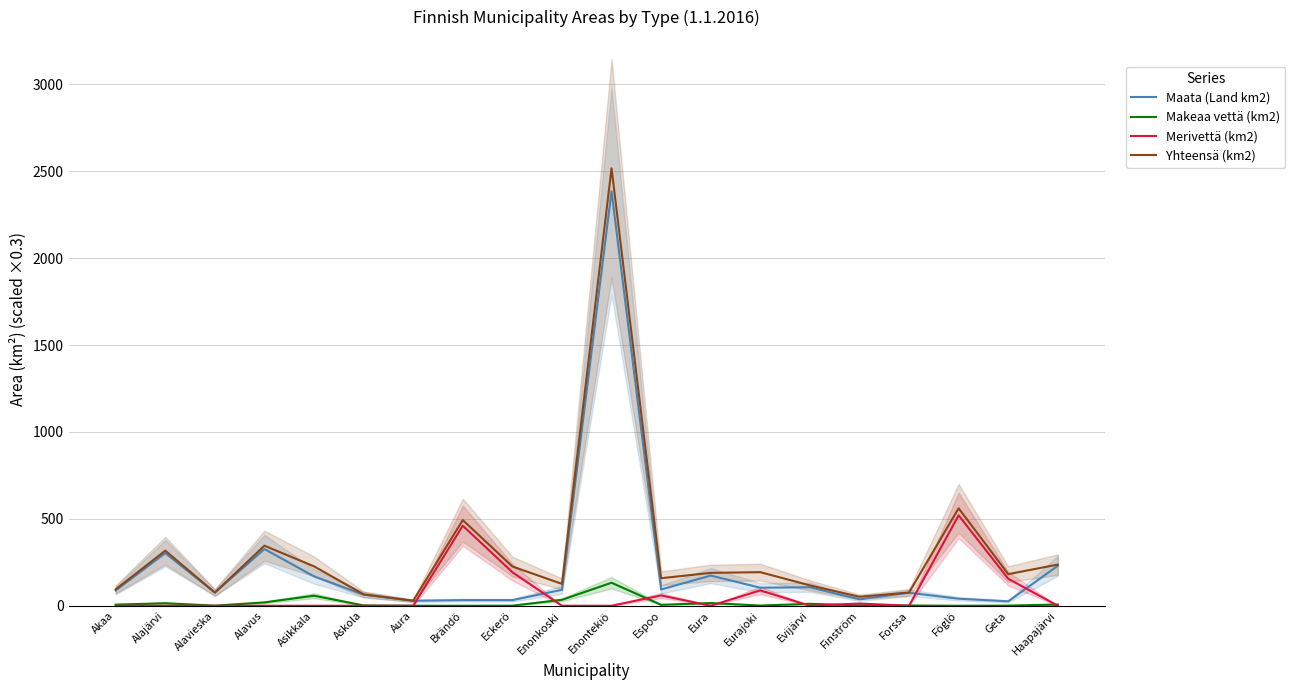

What is the difference between the Maata (Land km2) values at Haapajärvi and Asikkala?

60.7